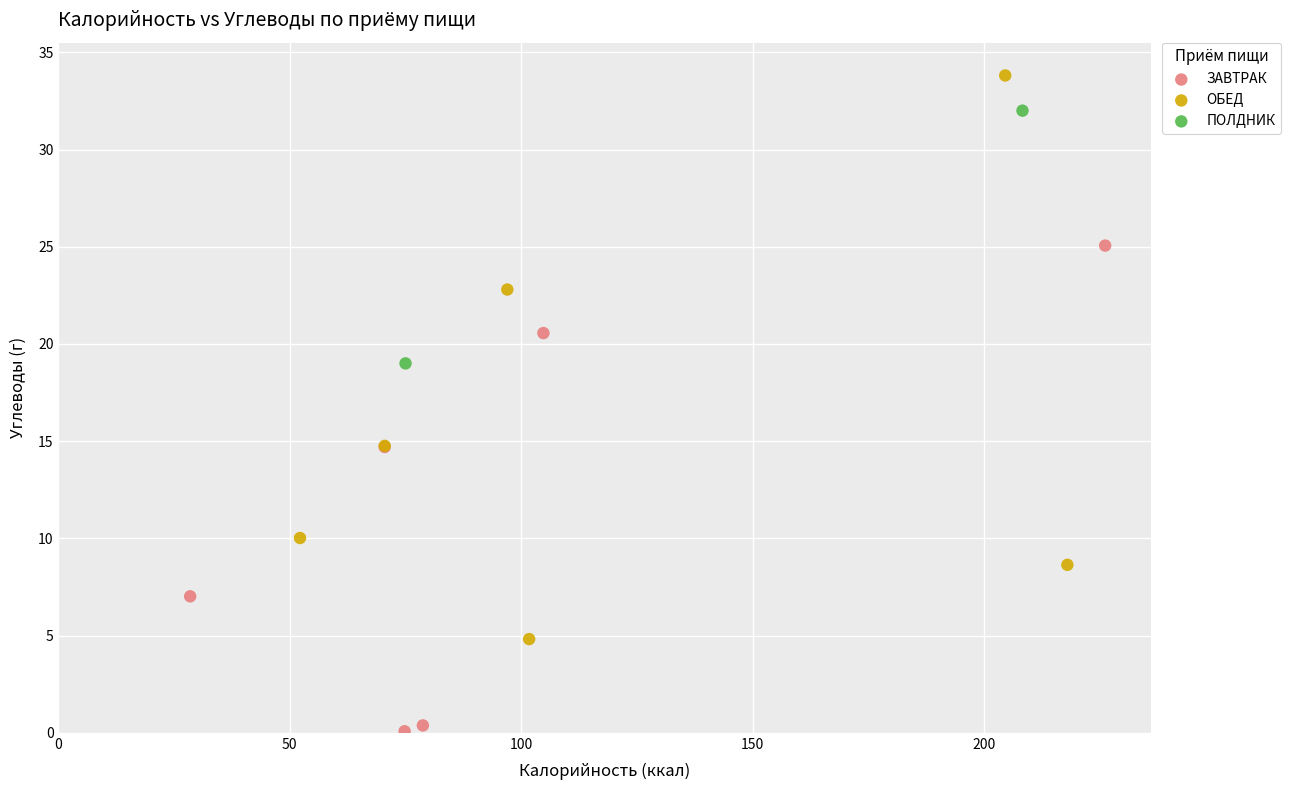

What are all the series names shown in the legend?

ЗАВТРАК, ОБЕД, ПОЛДНИК